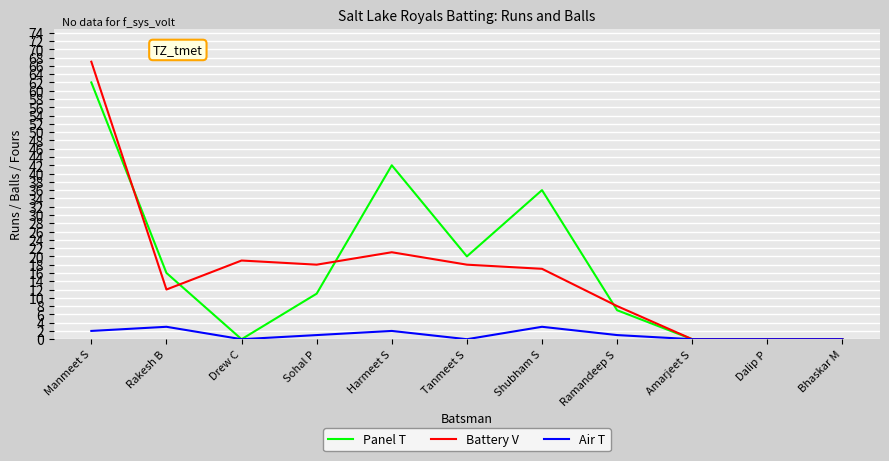

Which series has the largest range (max minus min)?

Battery V